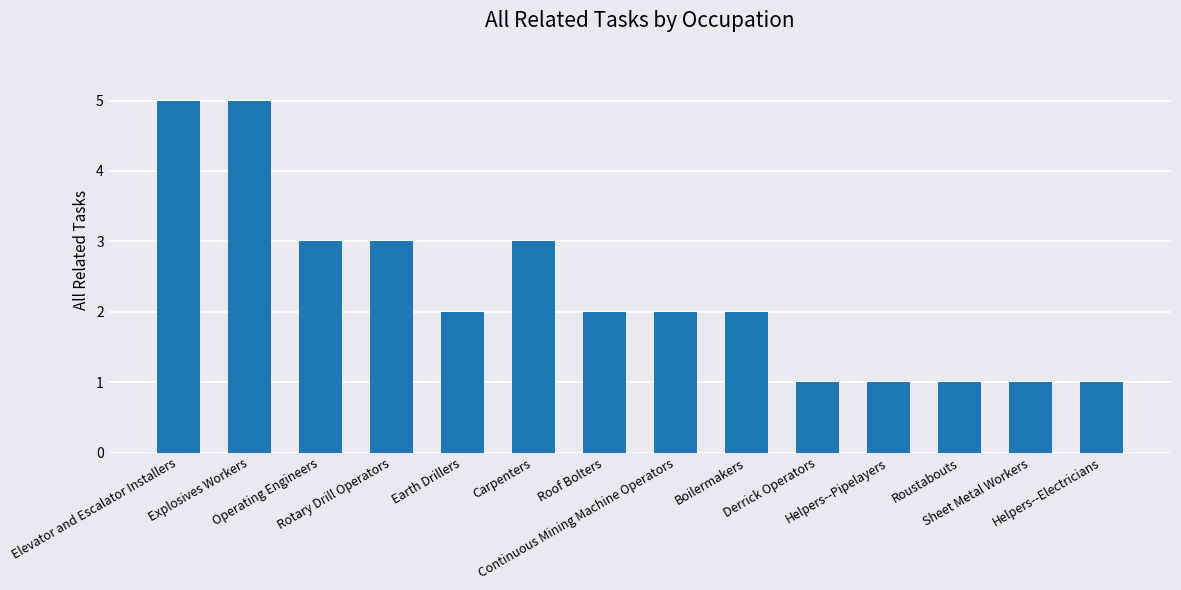

How many values are between 1 and 3?

12